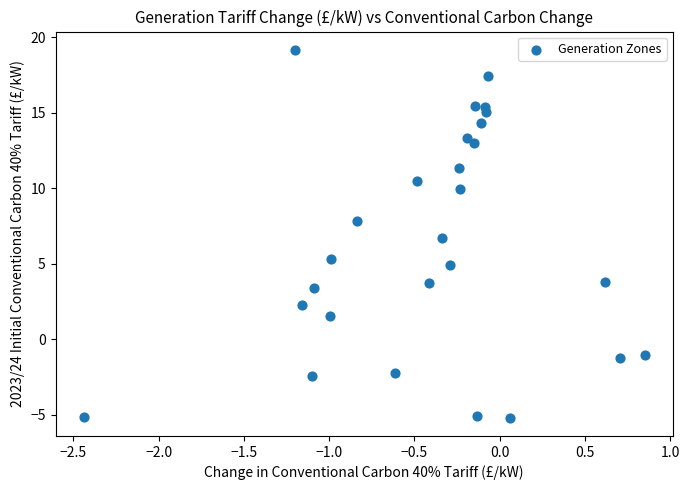

What Y value in the scatter plot is closest to 7?

6.7